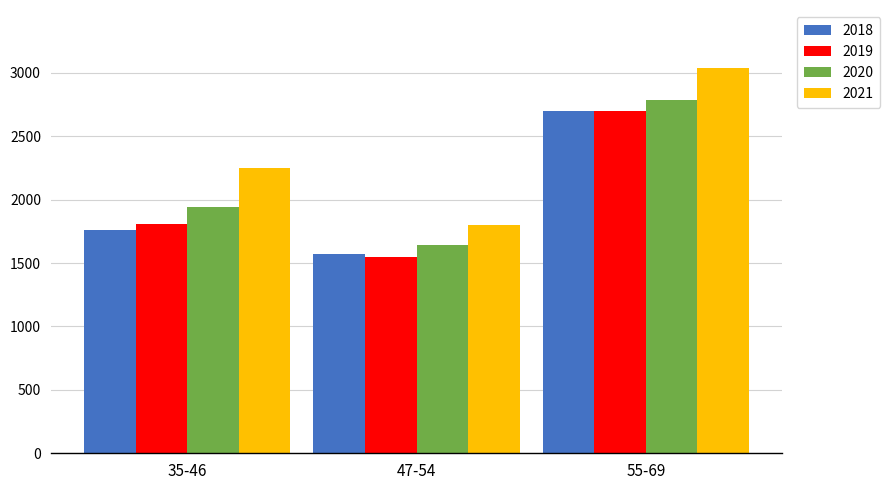

Which series changed the most between 35-46 and 55-69?

2018